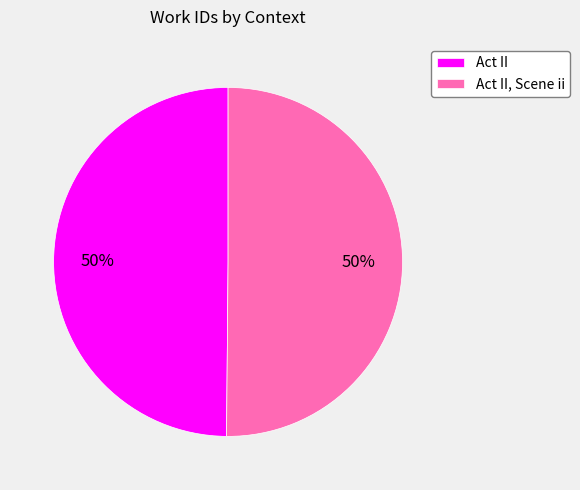

To the nearest percent, what percentage of the pie is Act II?

50%